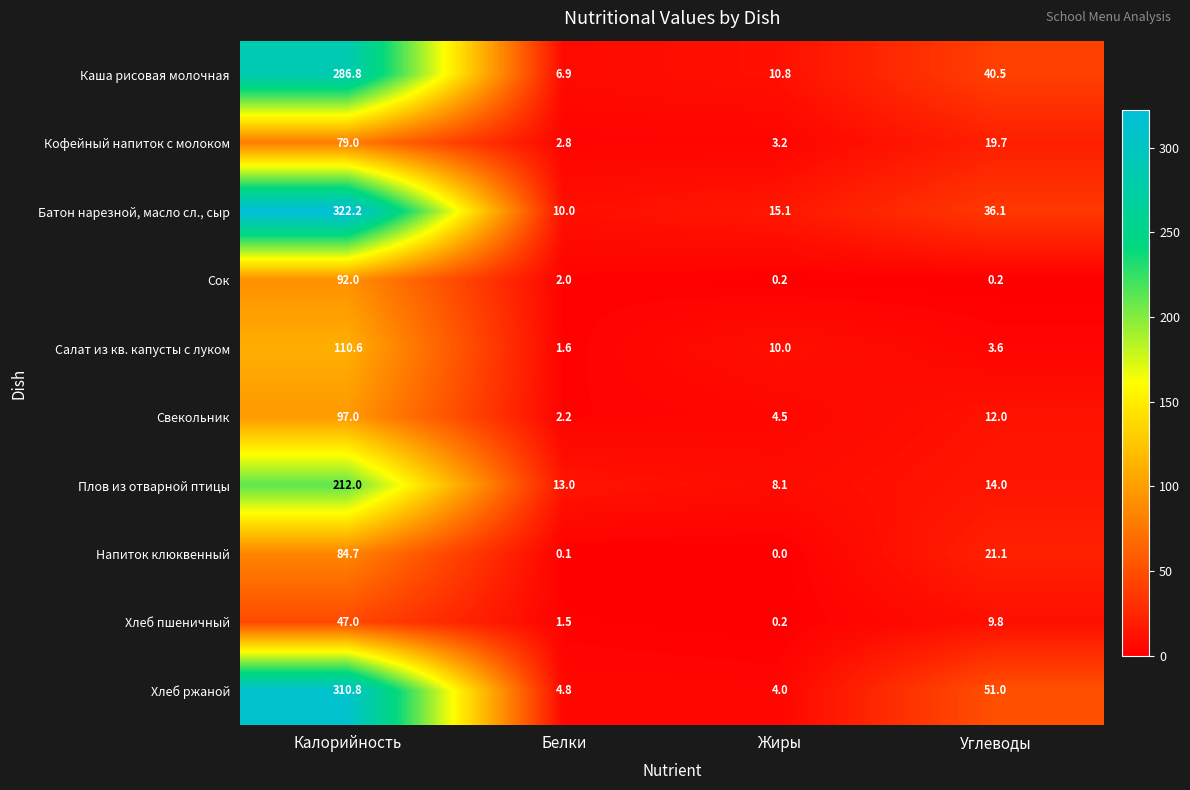

At which category is the sum across all series the highest?

Калорийность